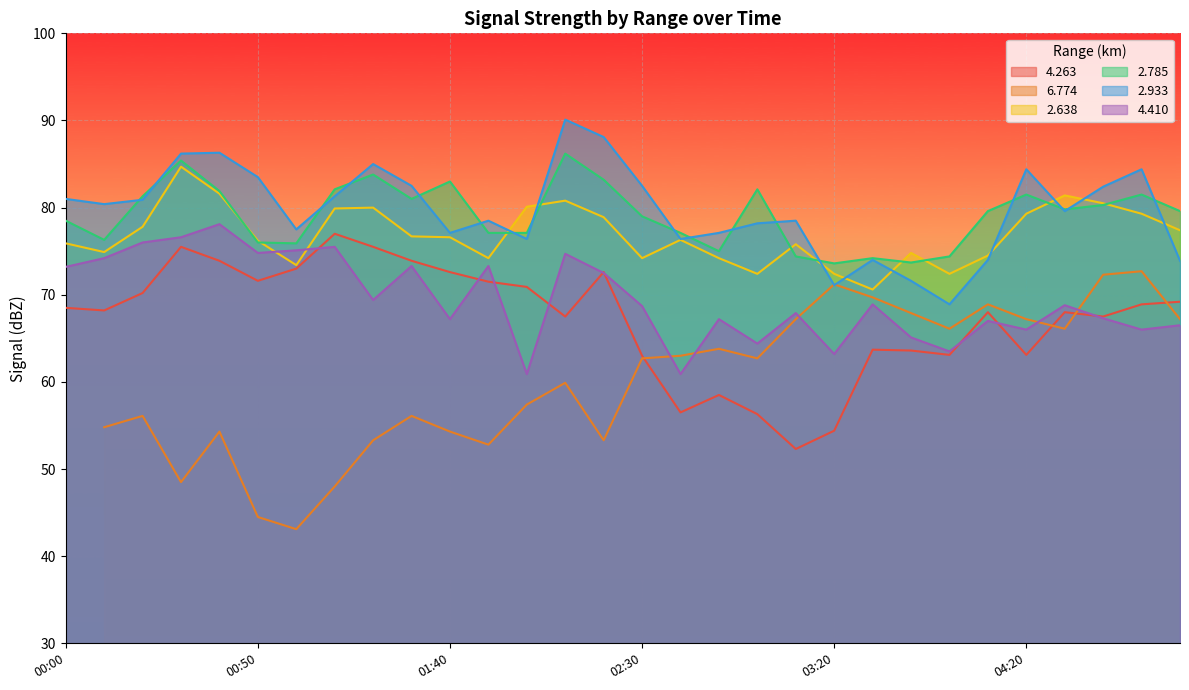

What is the minimum value for 2.785?

73.6